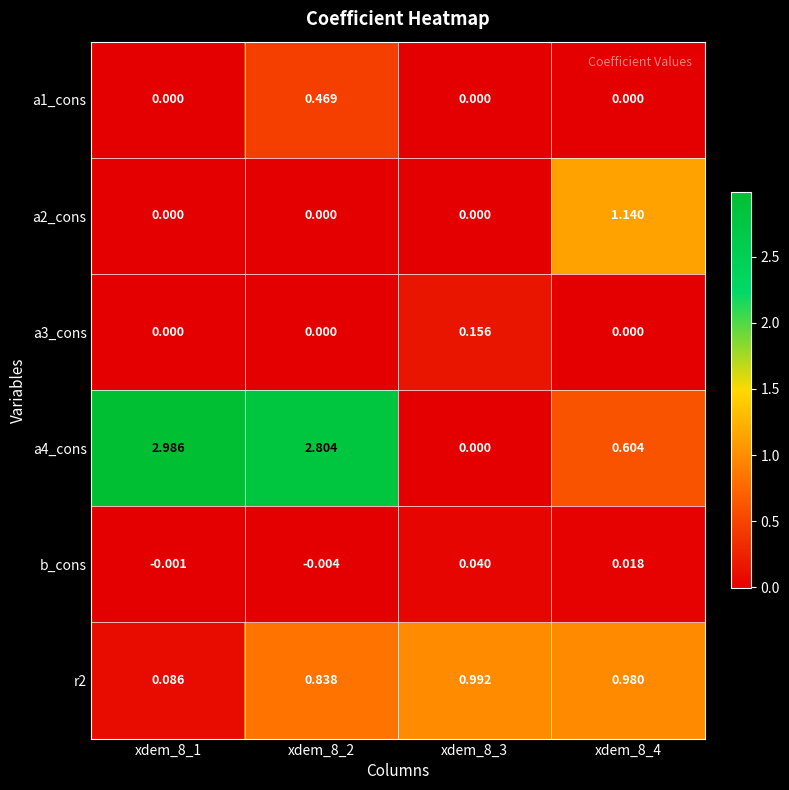

How many data points does each series have?

4